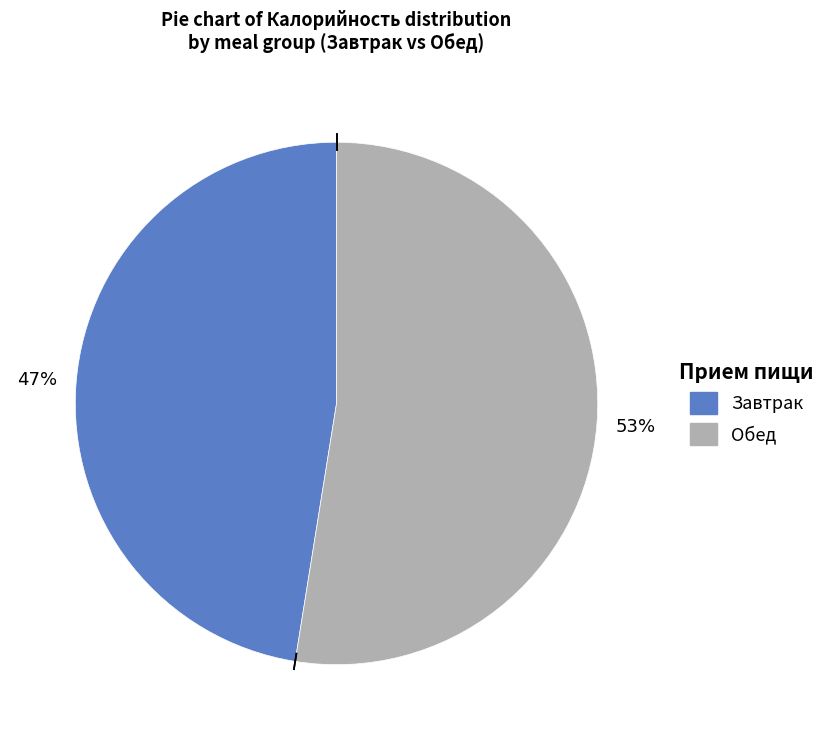

Is there a majority slice in this chart?

Yes